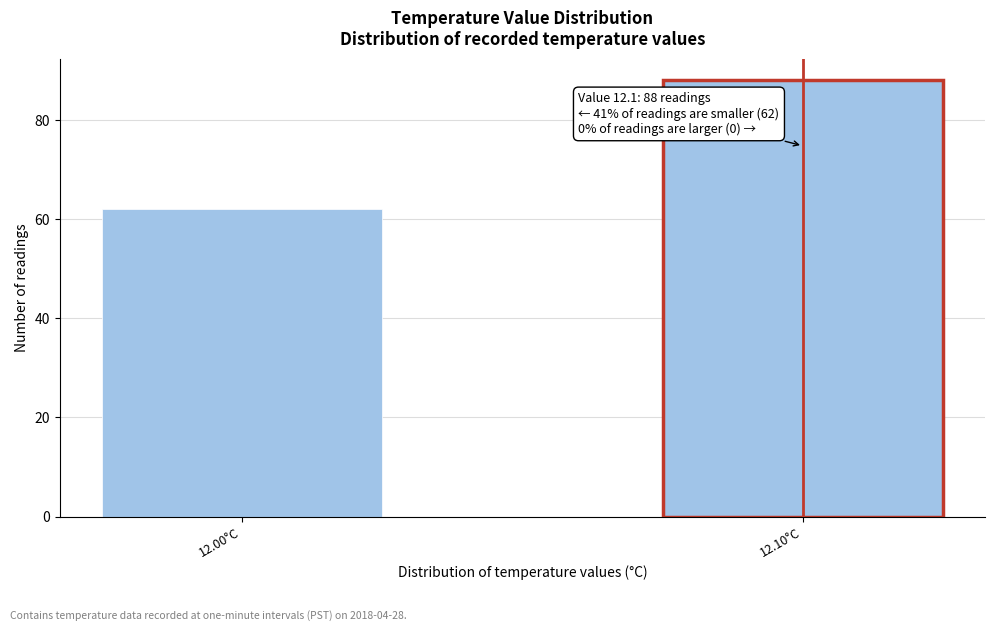

Reading left to right, list all the values displayed in this chart.

62	88